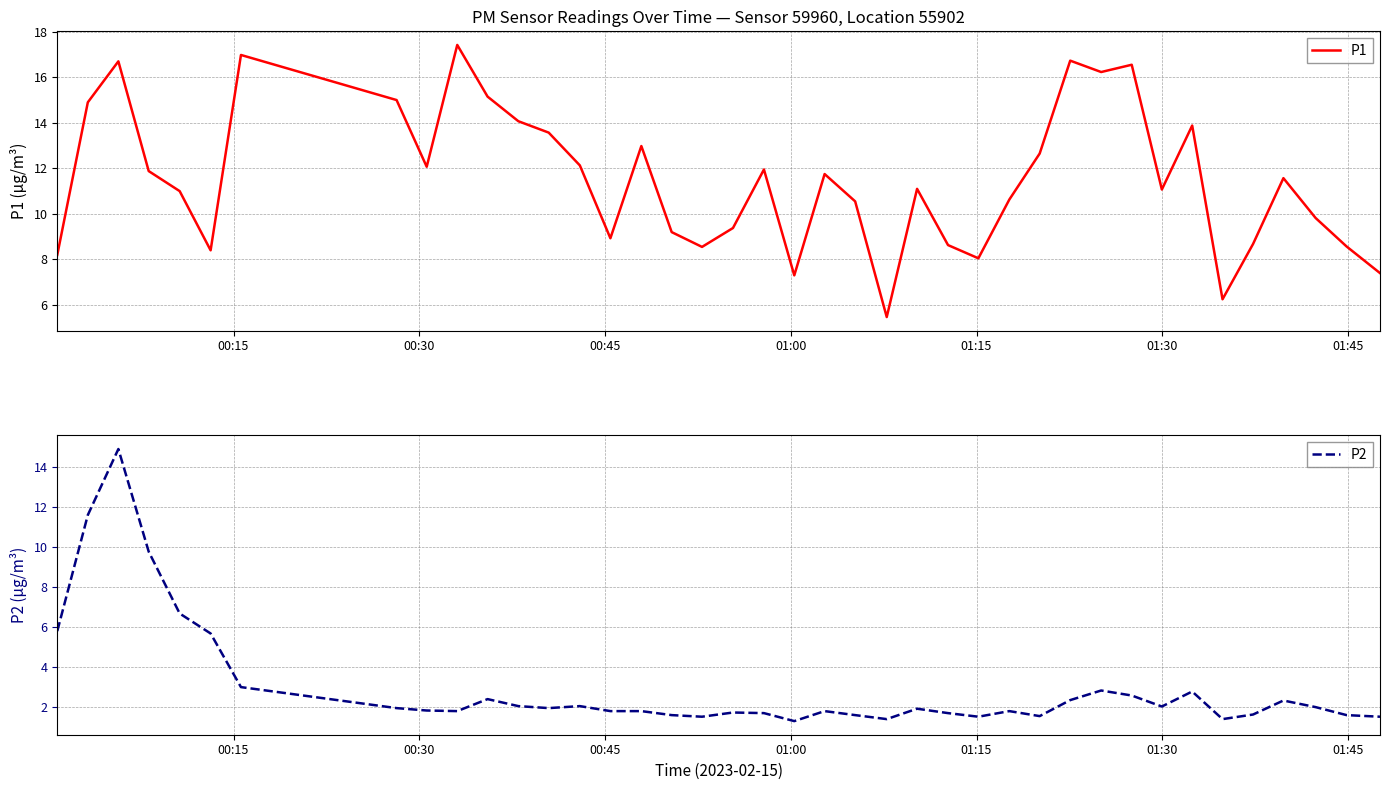

What is the maximum value for P1?

17.4